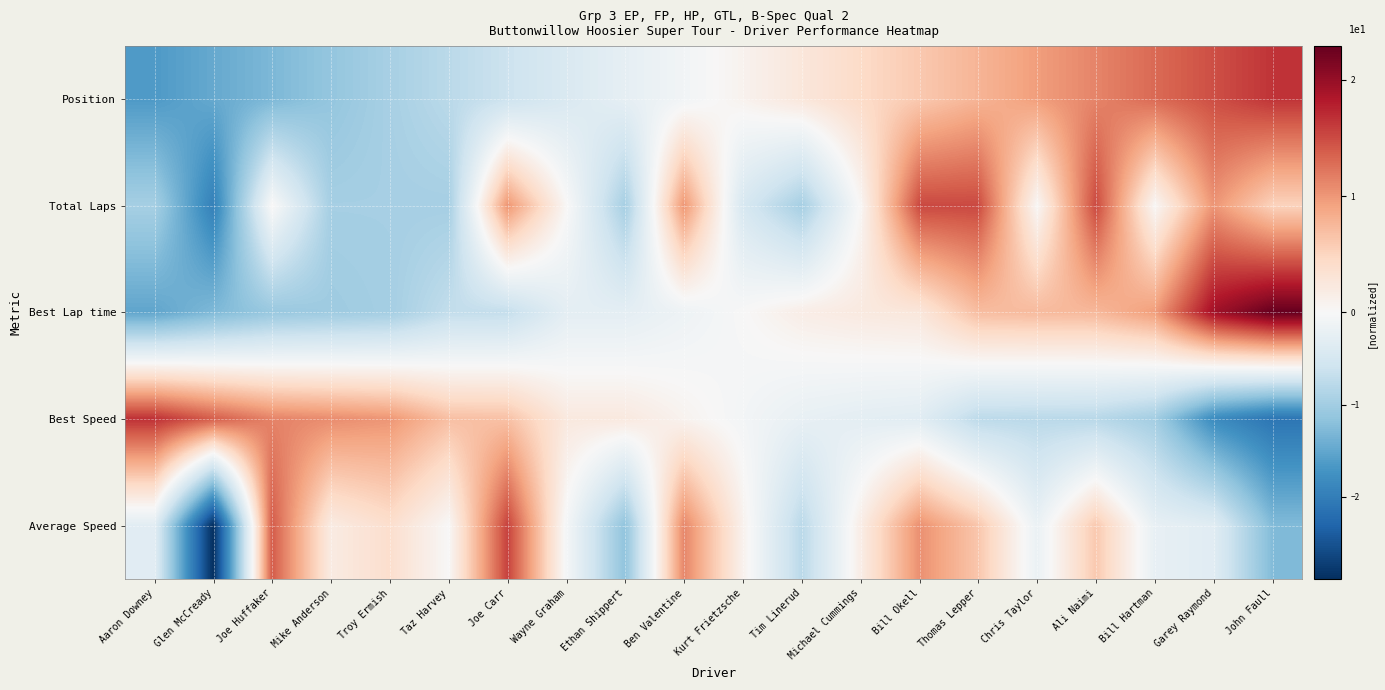

How many categories are shown in the chart?

20